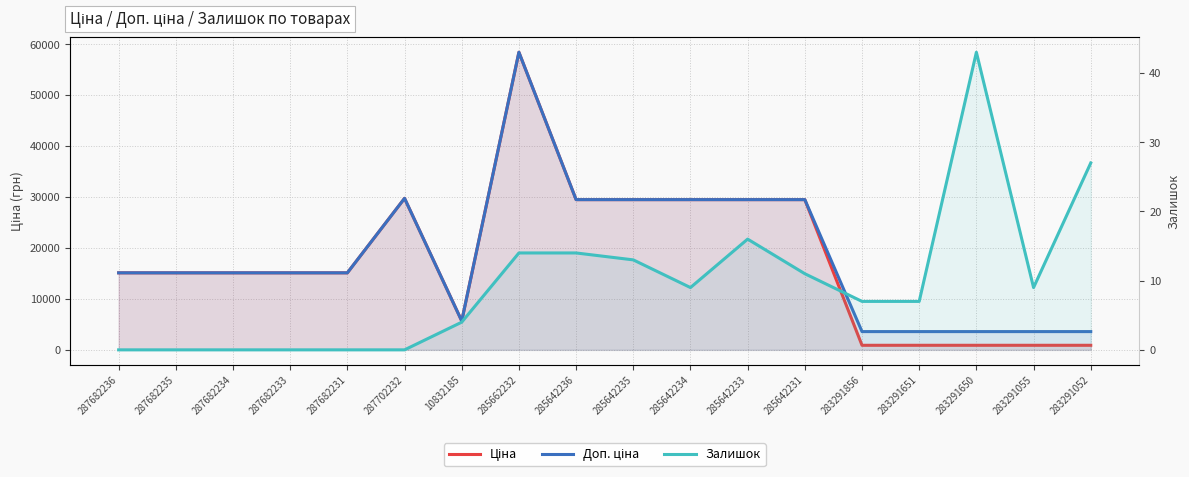

Is it true that Залишок equals -23.5 at 287682231?

False